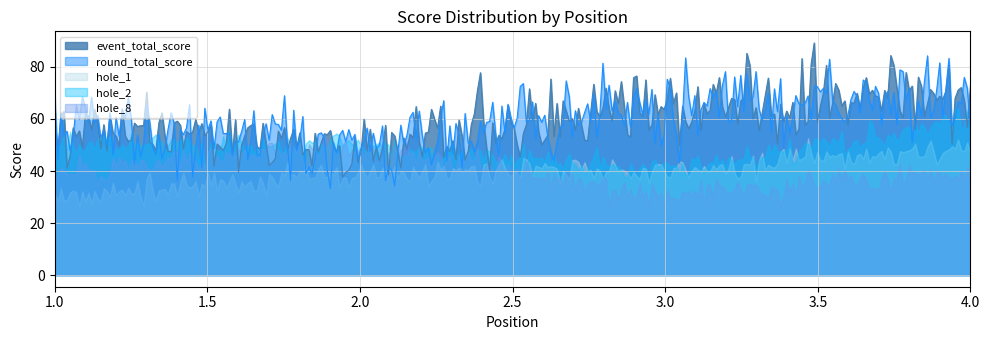

What is the total value across all series at 4?

152